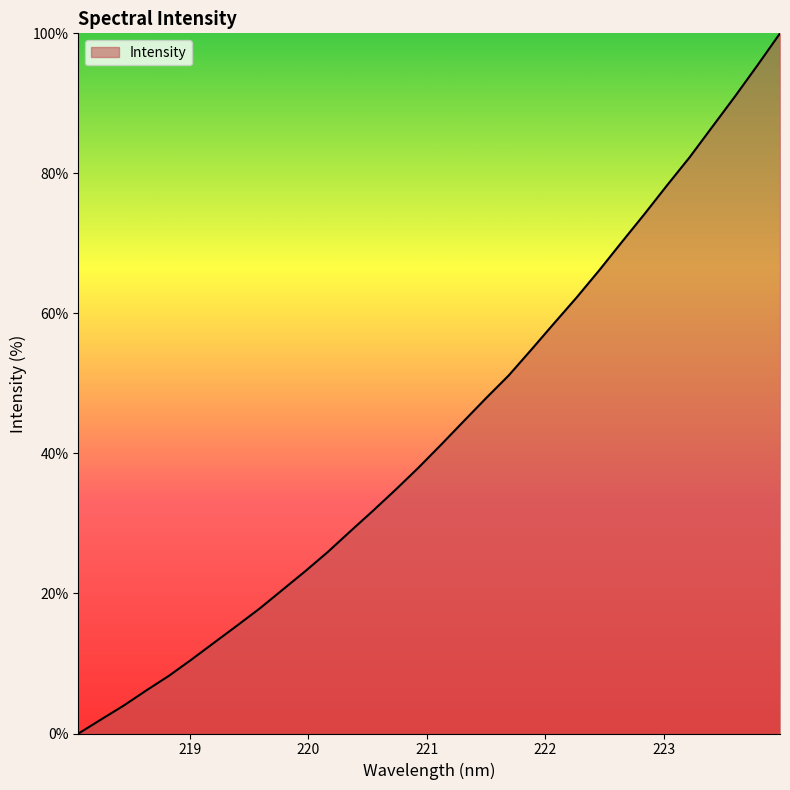

What is the difference between the maximum and minimum values?

100.0